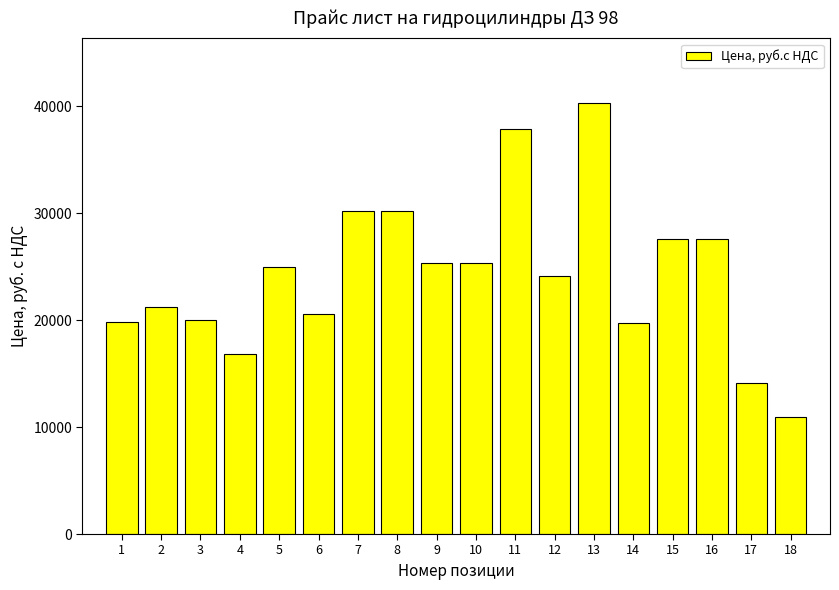

The chart shows a value of 4268 at 2. True or false?

False